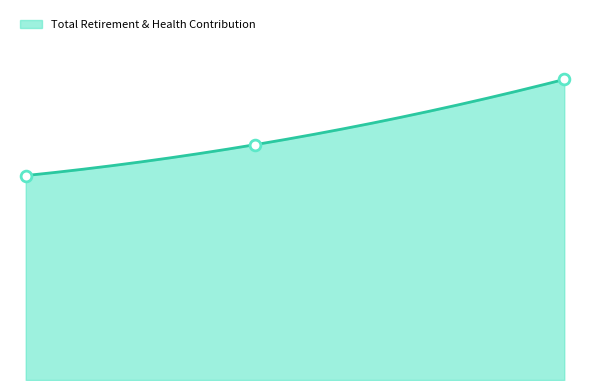

Approximately how many times larger is the value at 88312.0 compared to 156789.0?

0.7